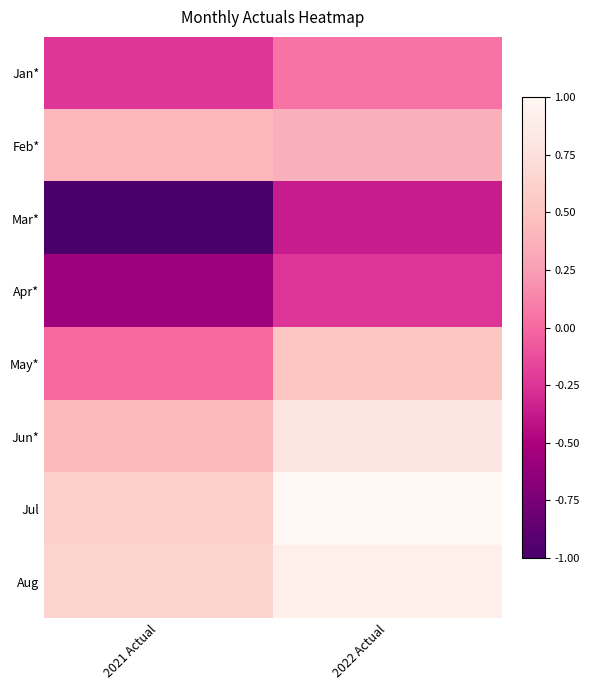

Reading right to left, transcribe all the data shown in this chart.

Jan*: 2022 Actual=0.0	2021 Actual=-0.2
Feb*: 2022 Actual=0.4	2021 Actual=0.4
Mar*: 2022 Actual=-0.4	2021 Actual=-1.0
Apr*: 2022 Actual=-0.2	2021 Actual=-0.6
May*: 2022 Actual=0.5	2021 Actual=0.0
Jun*: 2022 Actual=0.8	2021 Actual=0.4
Jul: 2022 Actual=1.0	2021 Actual=0.6
Aug: 2022 Actual=0.9	2021 Actual=0.6